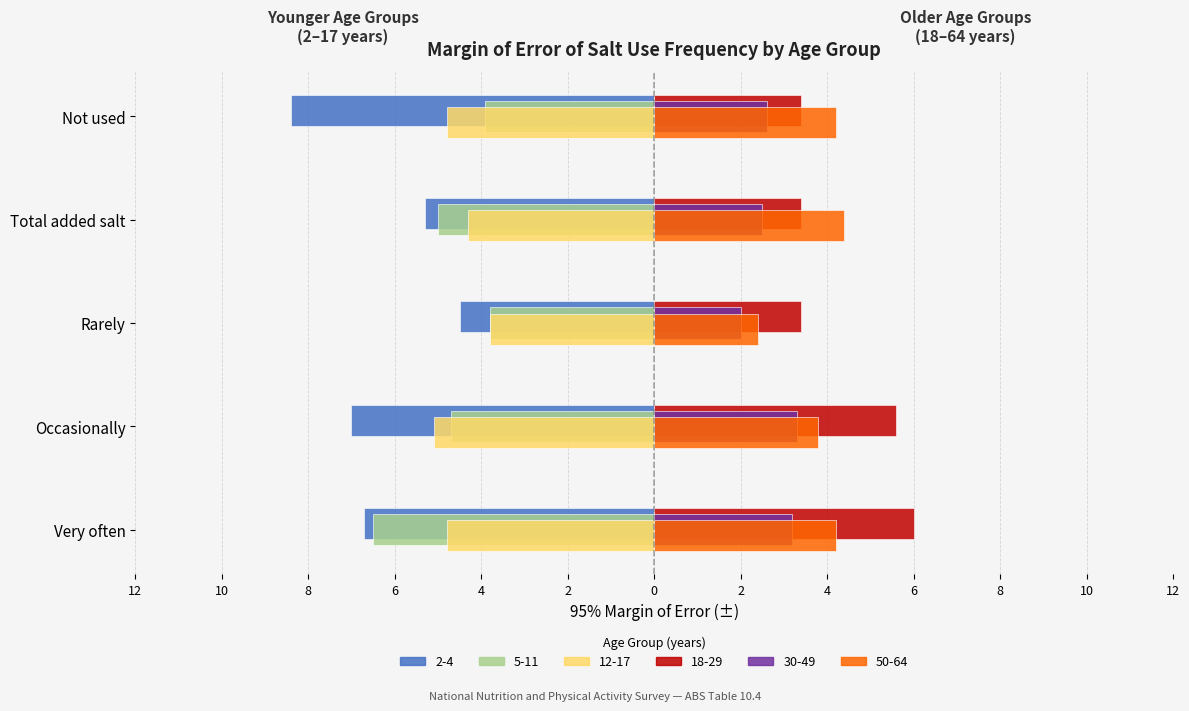

Count the 30-49 values in the range 2 to 3.

3